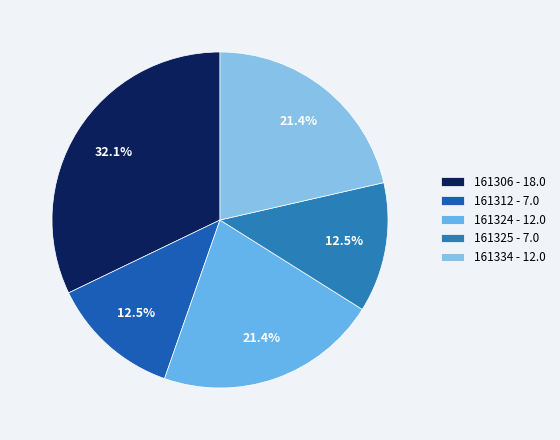

Does 161334 account for over 50% of the chart?

No